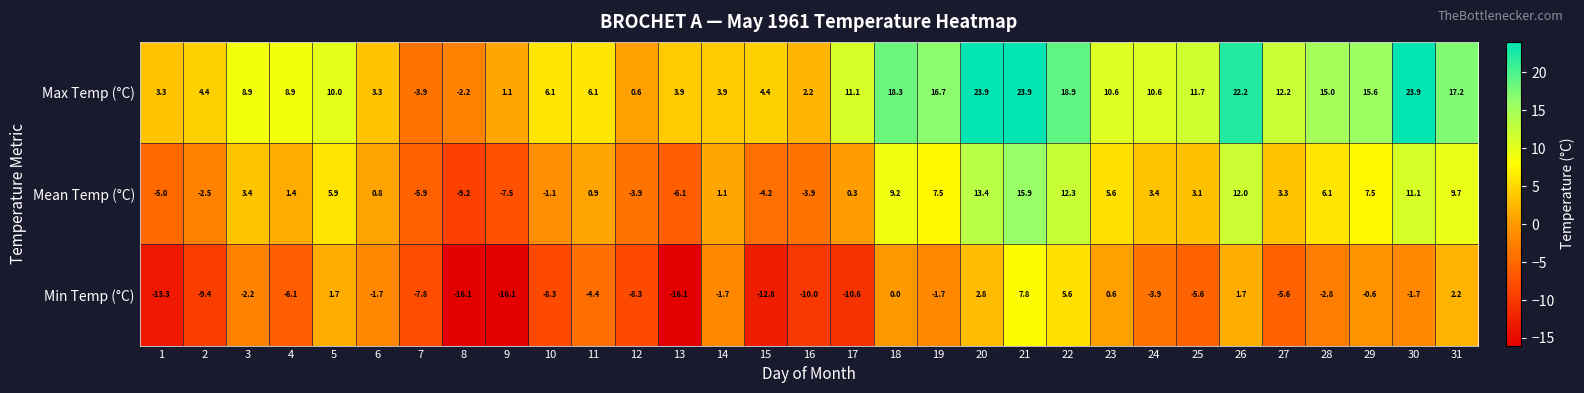

Is it true that Mean Temp (°C) equals 15.9 at 21?

True